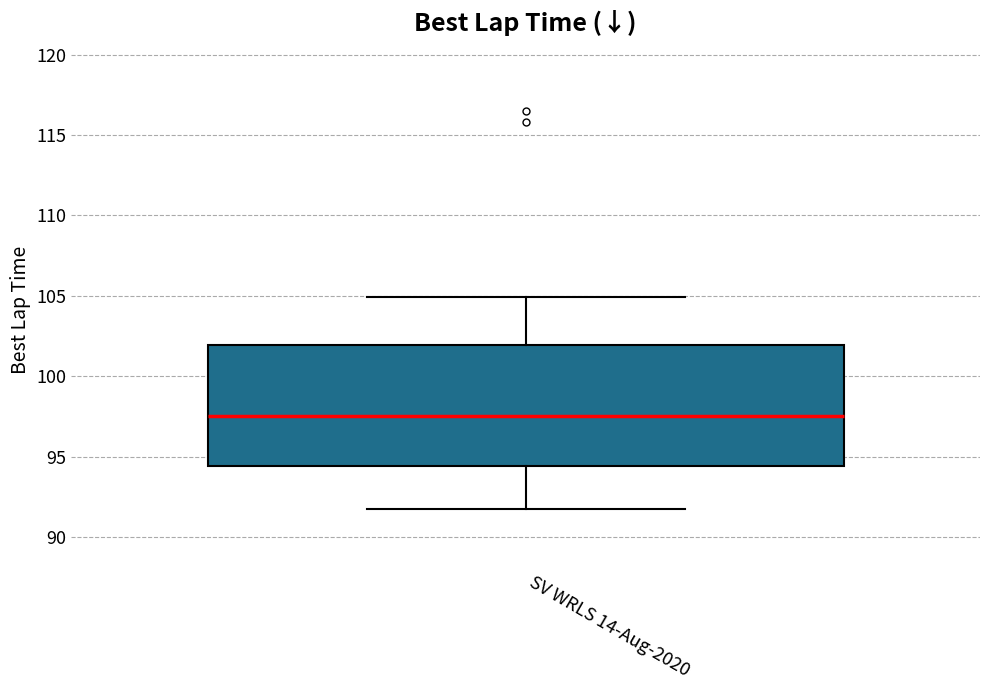

Read this box plot against the y-axis: the position of the median line, the range covered by the box, and the ends of both whiskers. The values are not printed on the chart, so give them approximately, as read against the axis.

median 97.5, box 94.5 to 102.0, whiskers 91.5 to 105.0